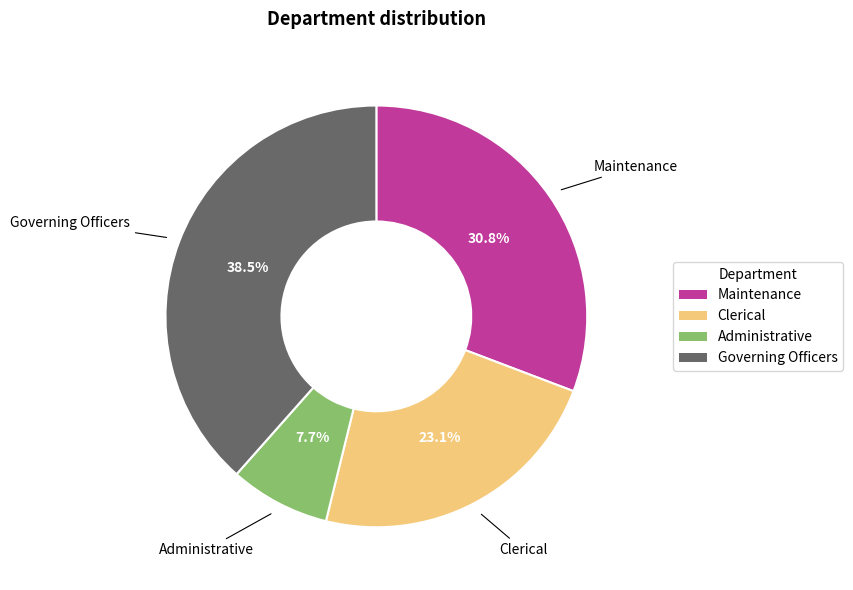

Rank the categories by value from highest to lowest.

Governing Officers, Maintenance, Clerical, Administrative